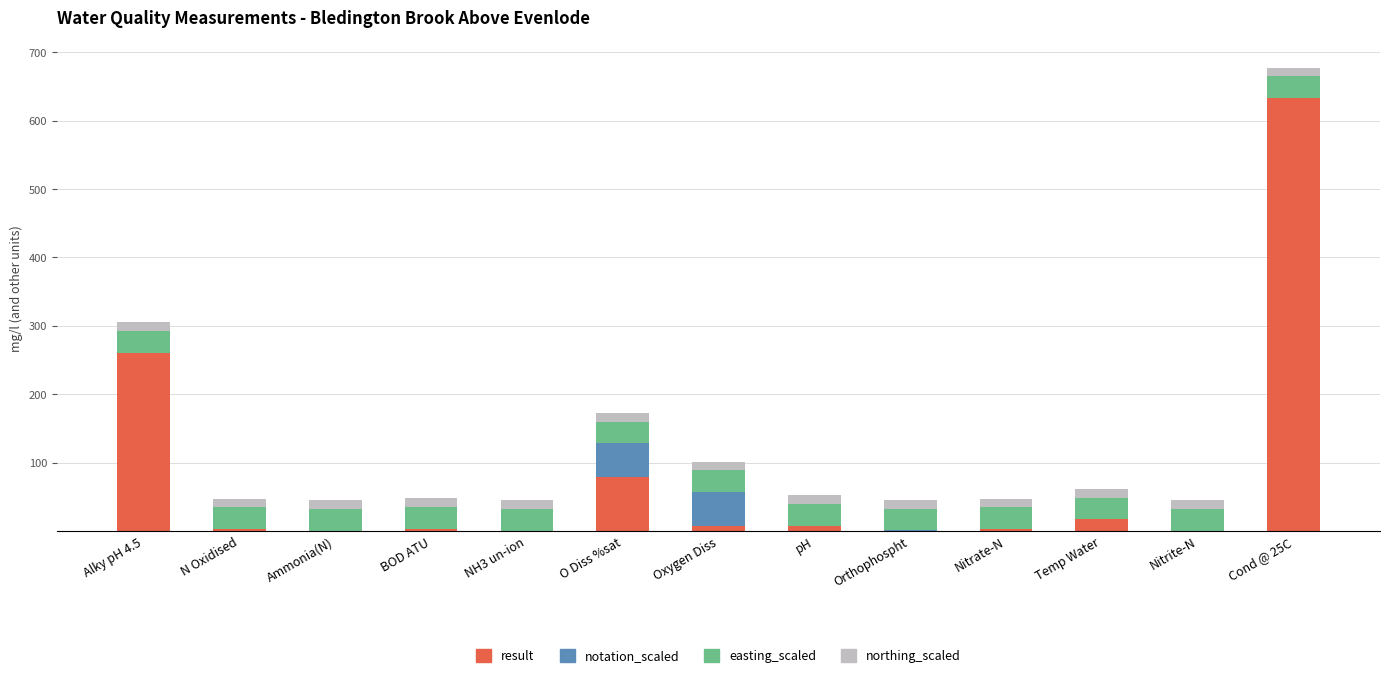

Is it true that result equals 397.6 at Cond @ 25C?

False